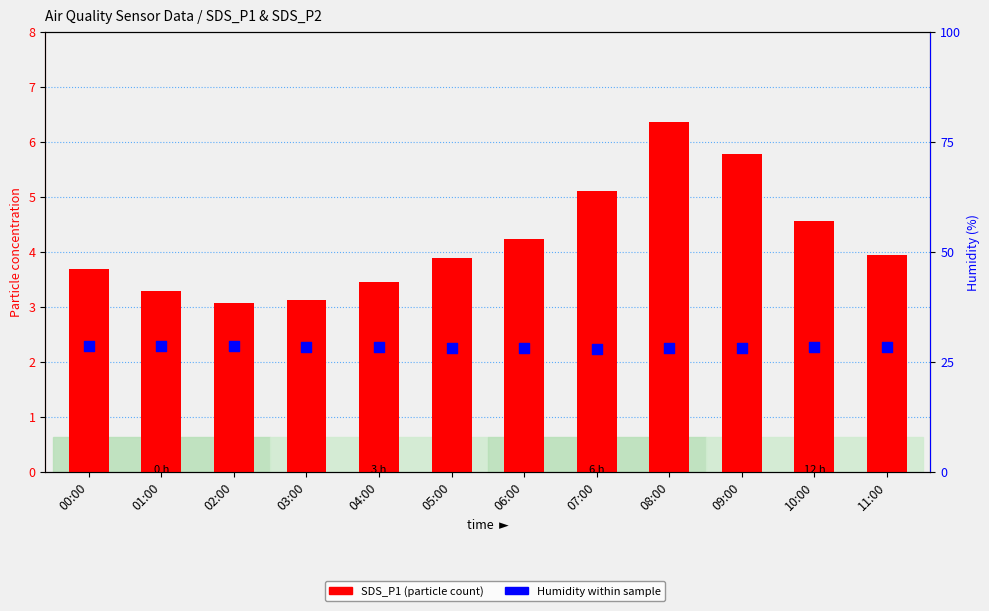

At which category is the sum across all series the highest?

08:00